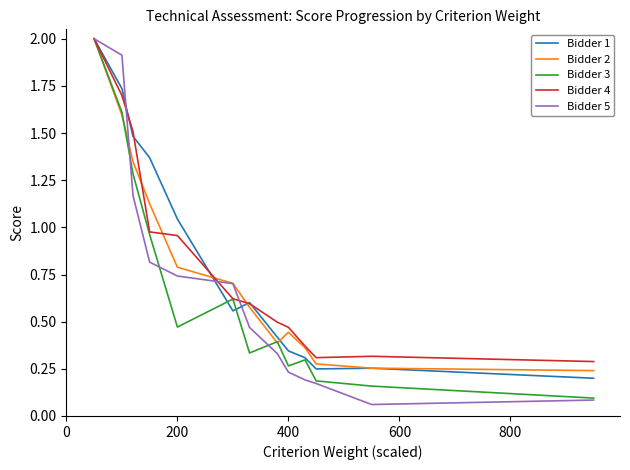

Does the chart display data point markers on the line(s)?

No